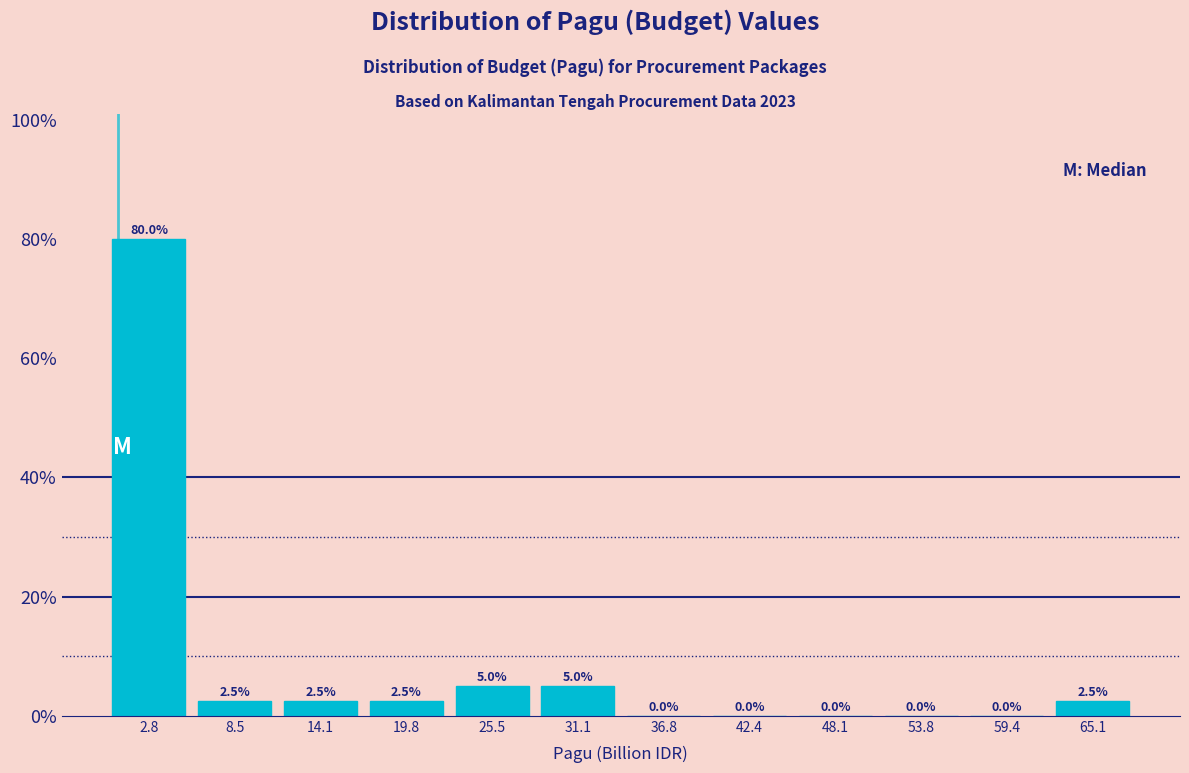

Reading left to right, list every bar in this chart as the range it spans on the x-axis followed by its height. The bar edges are not printed on the chart, so give them approximately, as read against the axis.

0 to 6: 80.0
6 to 11: 2.5
11 to 17: 2.5
17 to 23: 2.5
23 to 28: 5.0
28 to 34: 5.0
34 to 40: 0.0
40 to 45: 0.0
45 to 51: 0.0
51 to 57: 0.0
57 to 62: 0.0
62 to 68: 2.5